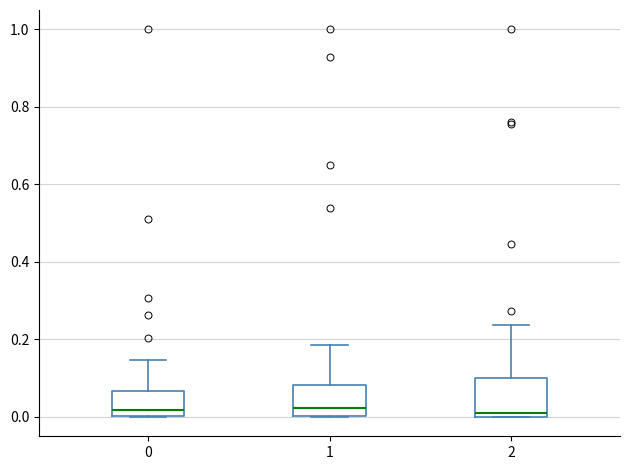

Reading left to right, read every box against the y-axis: the position of its median line, the range the box covers, and the ends of its whiskers. The values are not printed on the chart, so give them approximately, as read against the axis.

0: median 0.02, box 0.00 to 0.06, whiskers 0.00 to 0.14
1: median 0.02, box 0.00 to 0.08, whiskers 0.00 to 0.18
2: median 0.02, box 0.00 to 0.10, whiskers 0.00 to 0.24